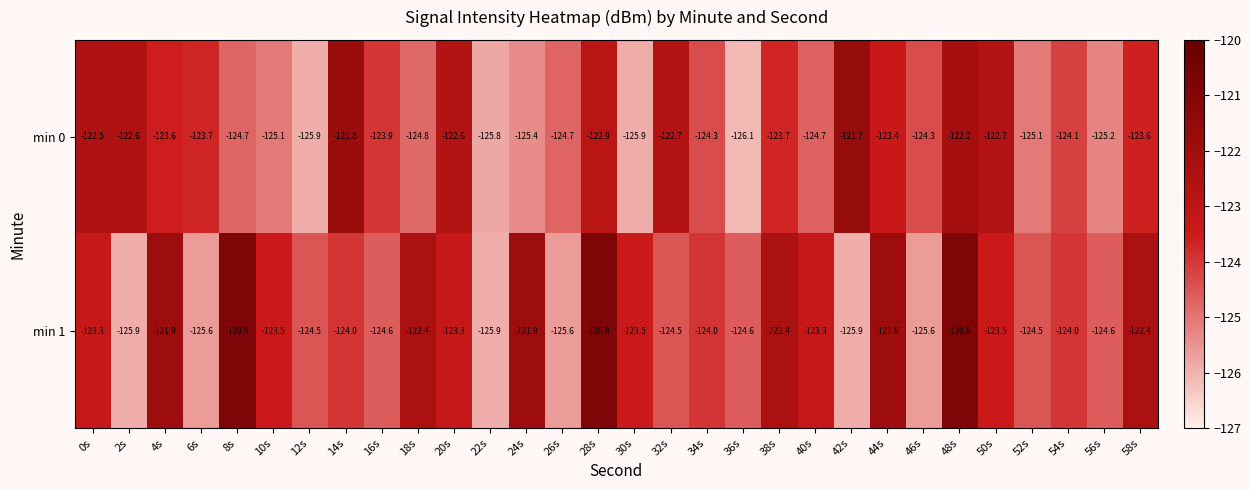

Is it true that min 0 equals -123.6 at 4s?

True